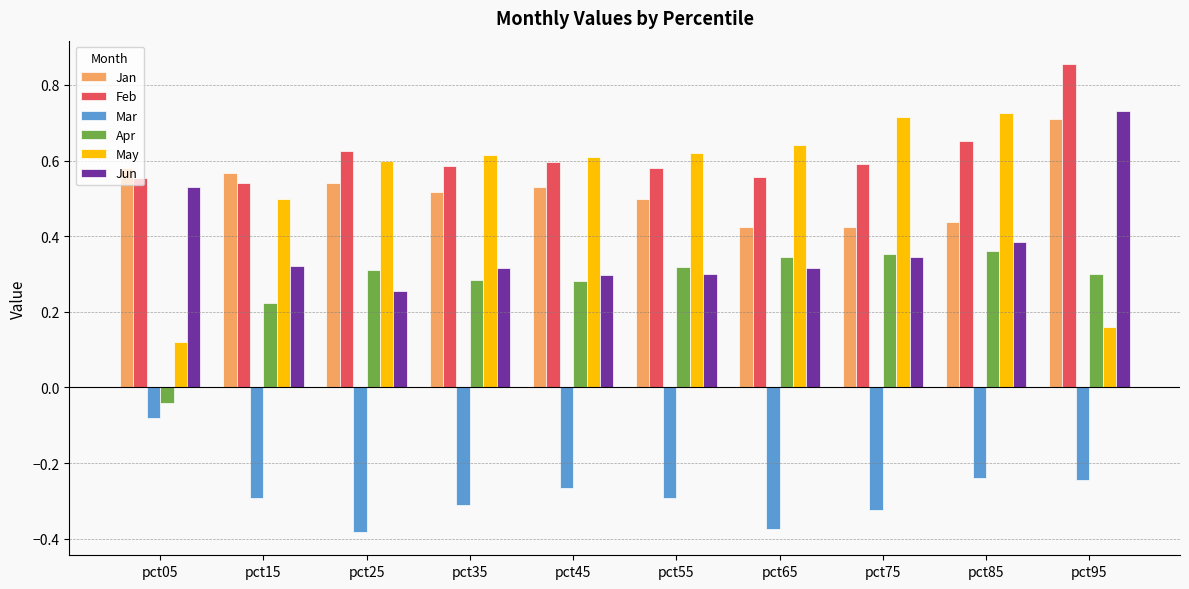

What is the sum of all Jan values?

5.2